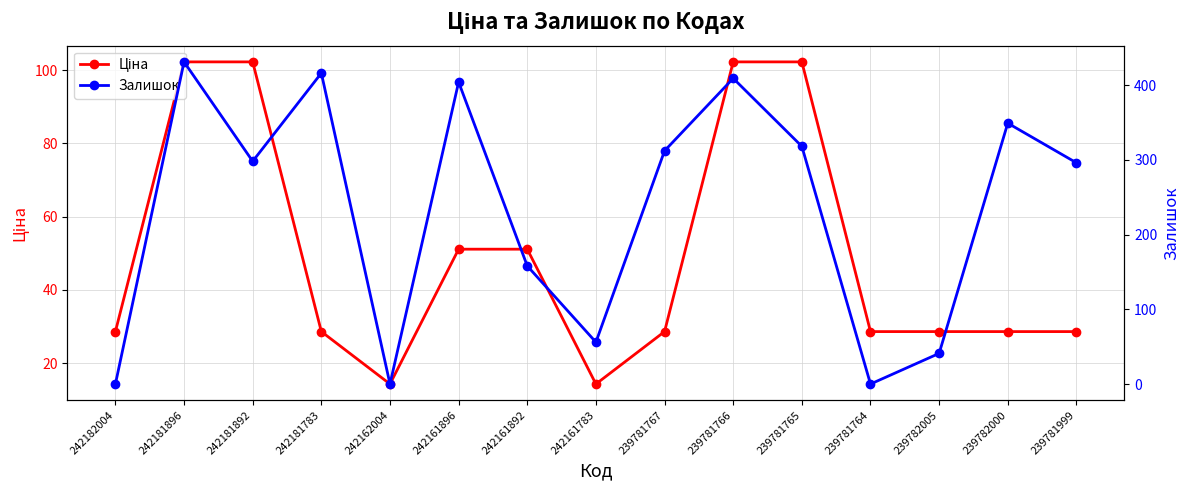

Rank the series by their average value, from highest to lowest.

Залишок, Ціна